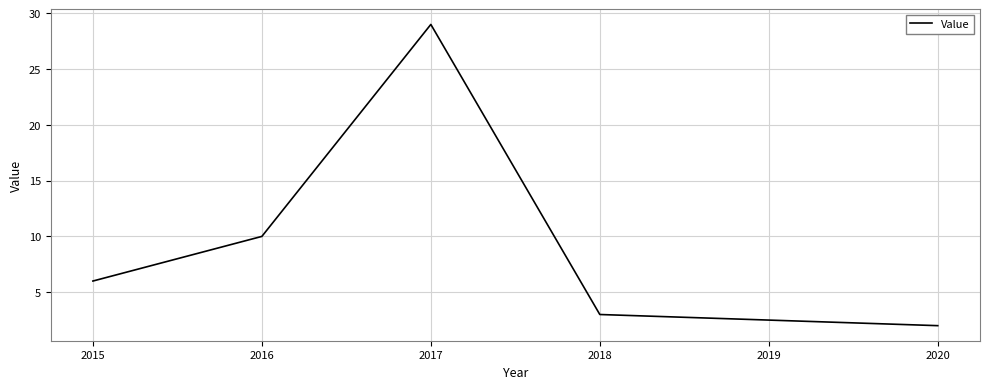

What is the ratio of the value at 2018 to the value at 2016?

0.3